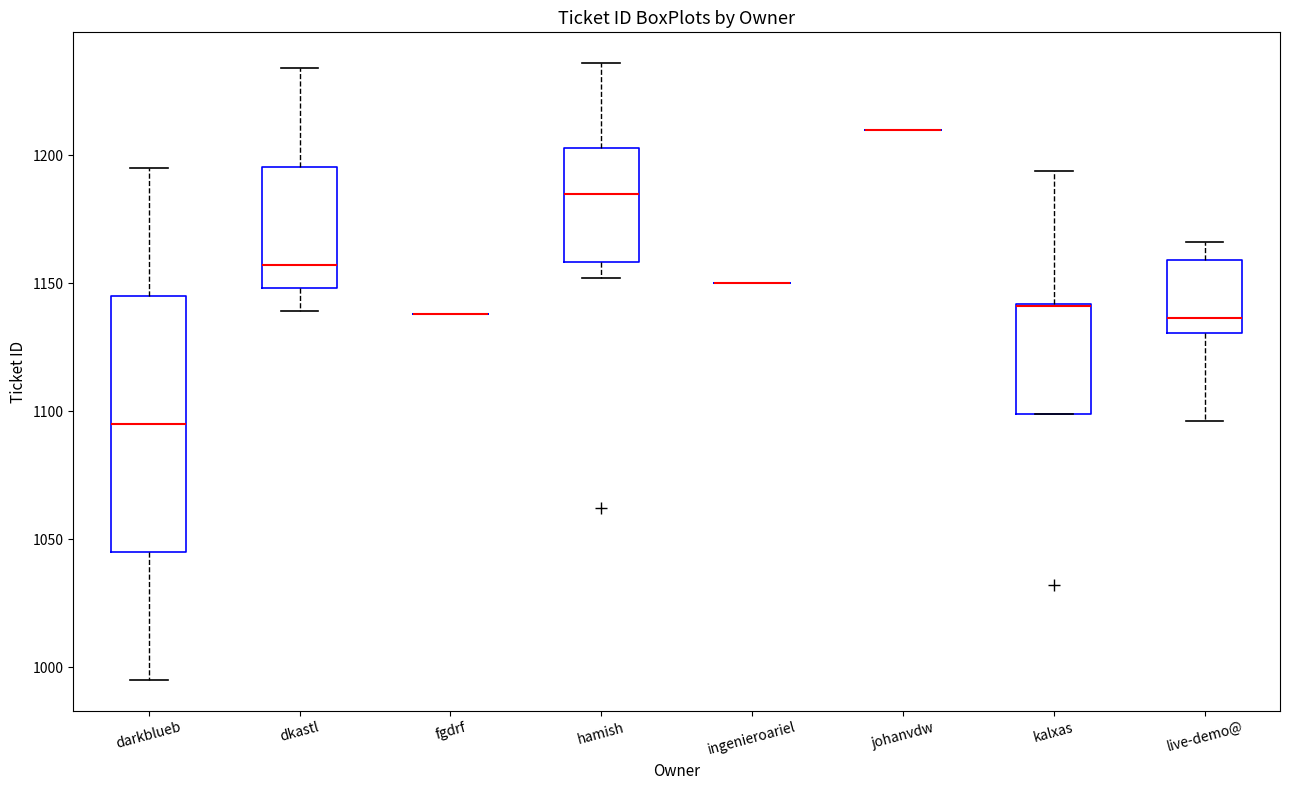

Where is the upper edge of the box for kalxas on the y-axis? The values are not printed on the chart, so give them approximately, as read against the axis.

1140